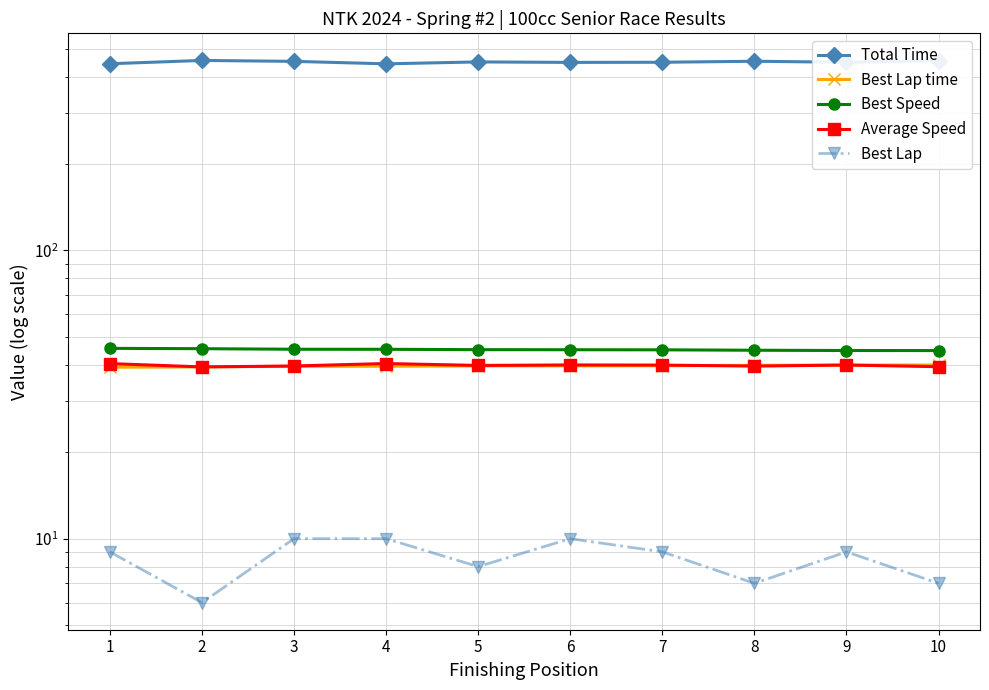

What is the maximum value shown in the chart?

456.3